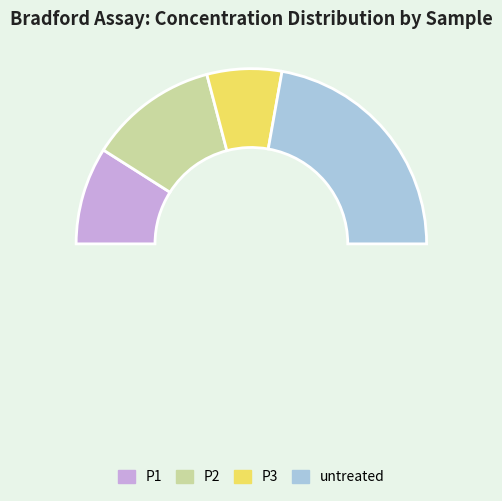

Count the number of slices in the pie.

4